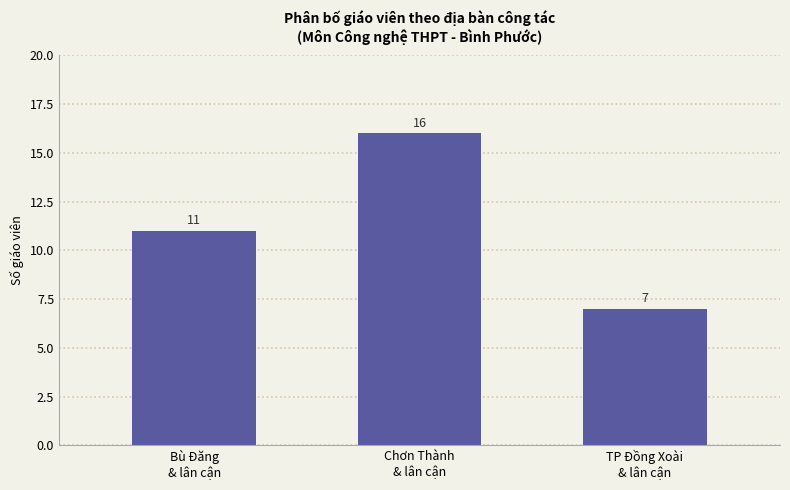

What position from the right is Chơn Thành
& lân cận?

2